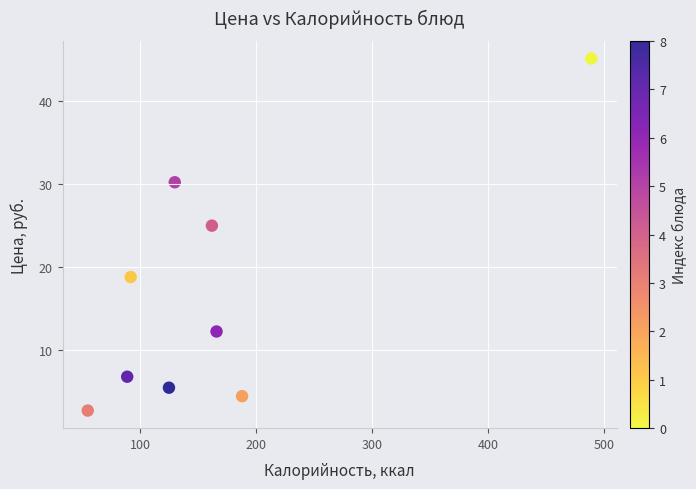

What Y value in the scatter plot is closest to 23?

25.0